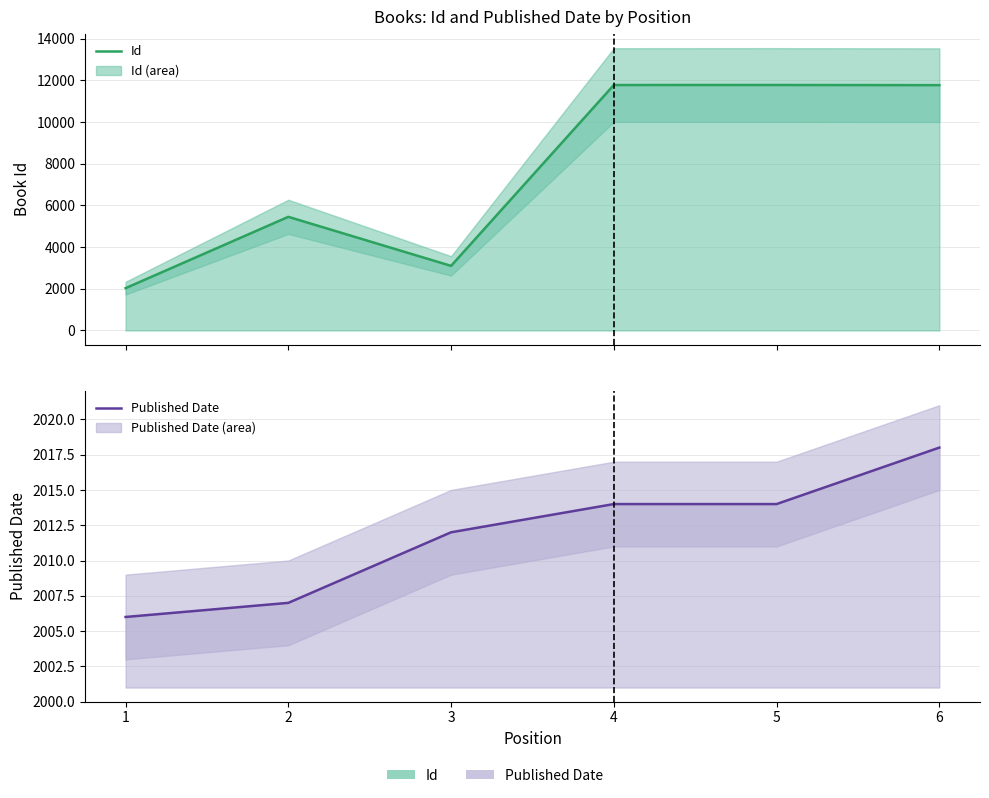

At which category is the sum across all series the highest?

5